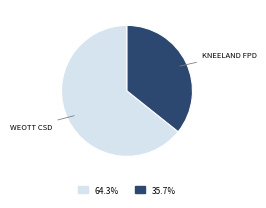

How many slices are in this pie chart?

2